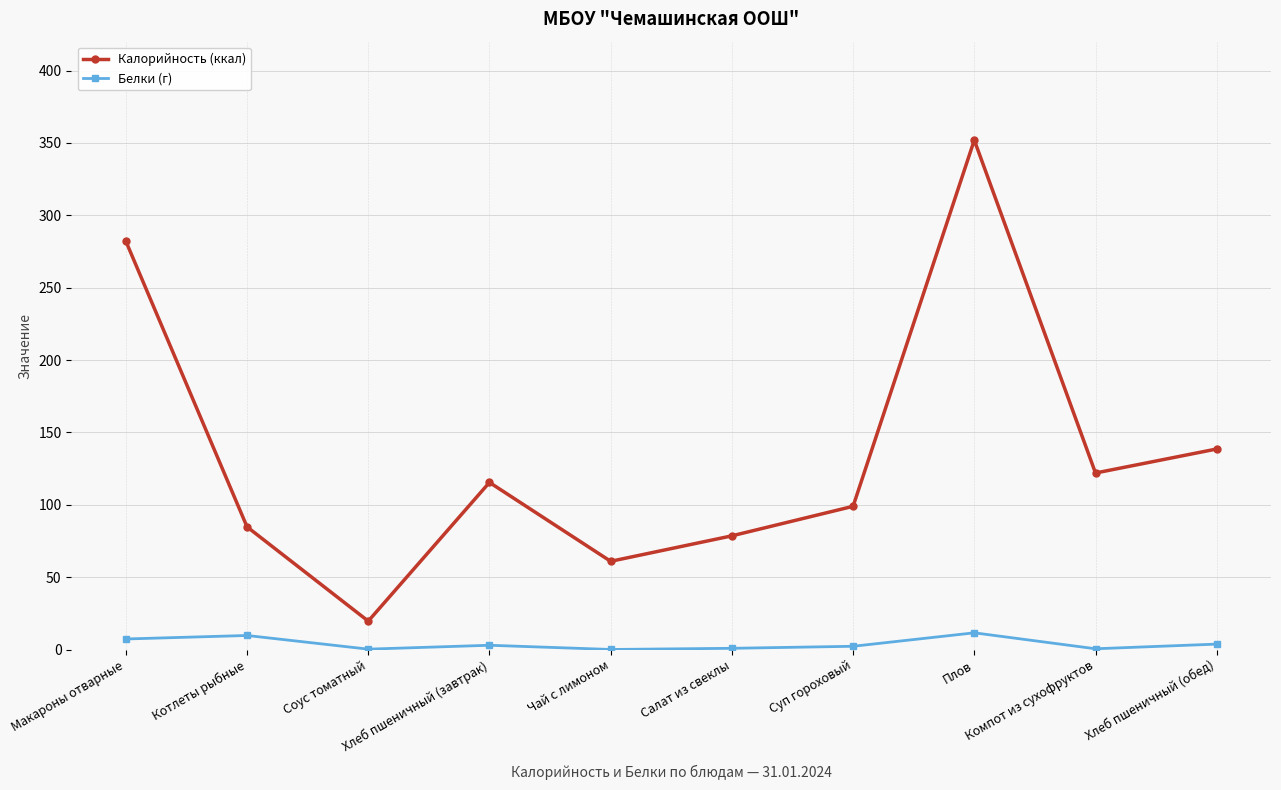

What is the difference between the maximum and minimum values in the Белки (г) series?

11.5